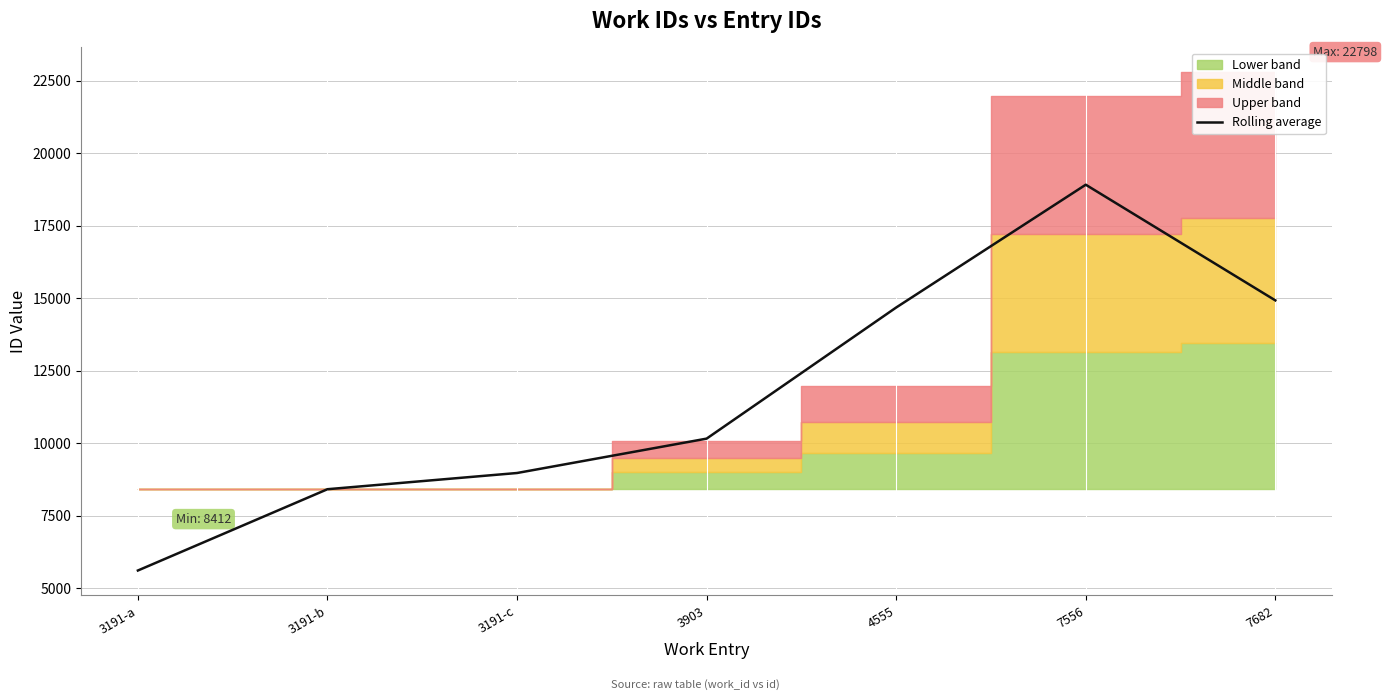

True or false: the data has more than 2 interior local peaks.

False